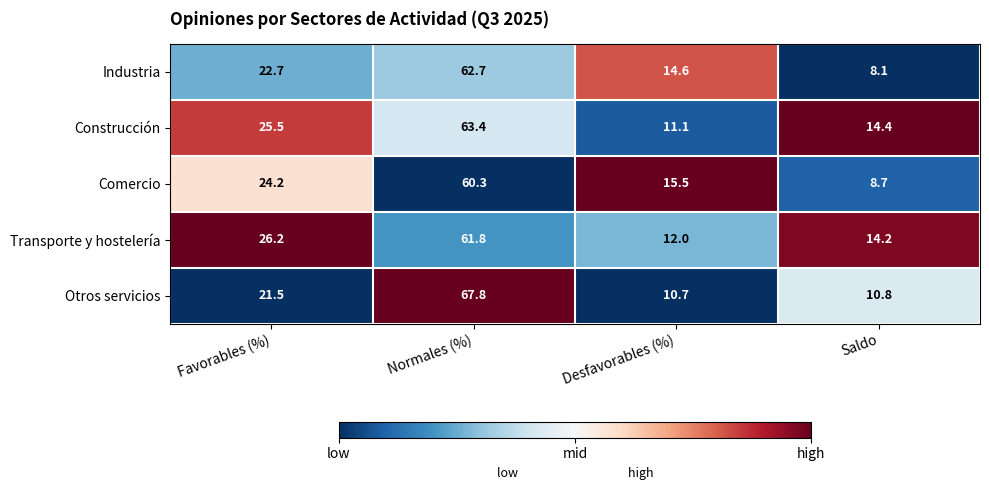

What is the total value across all series at Desfavorables (%)?

63.9